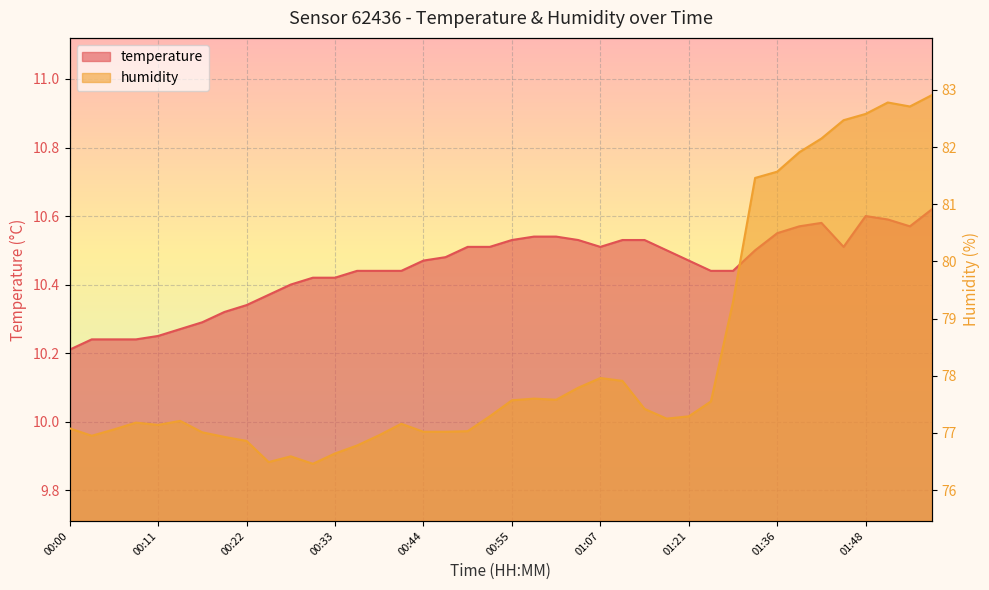

Where is temperature nearest to the value 10?

00:00